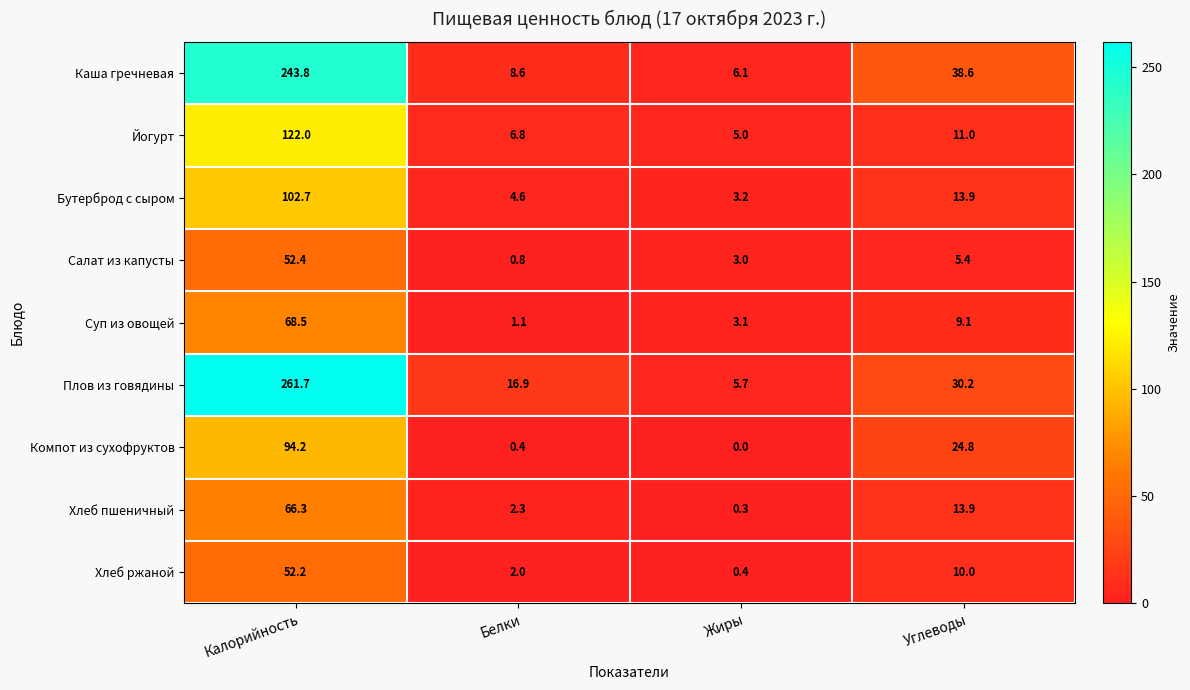

What is the approximate value of Каша гречневая at Углеводы?

38.6